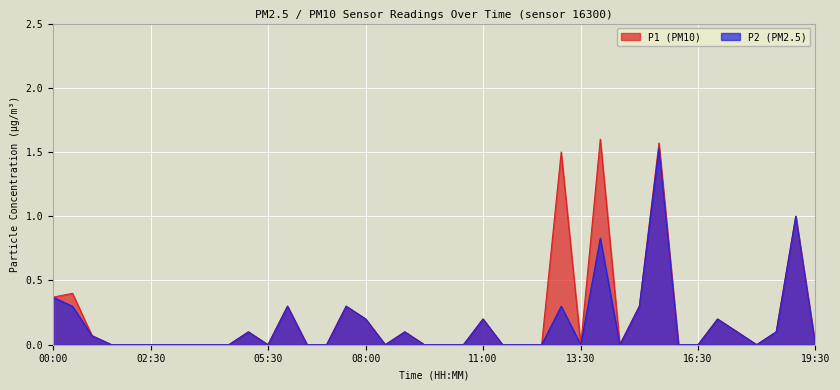

Which series has the largest range (max minus min)?

P1 (PM10)